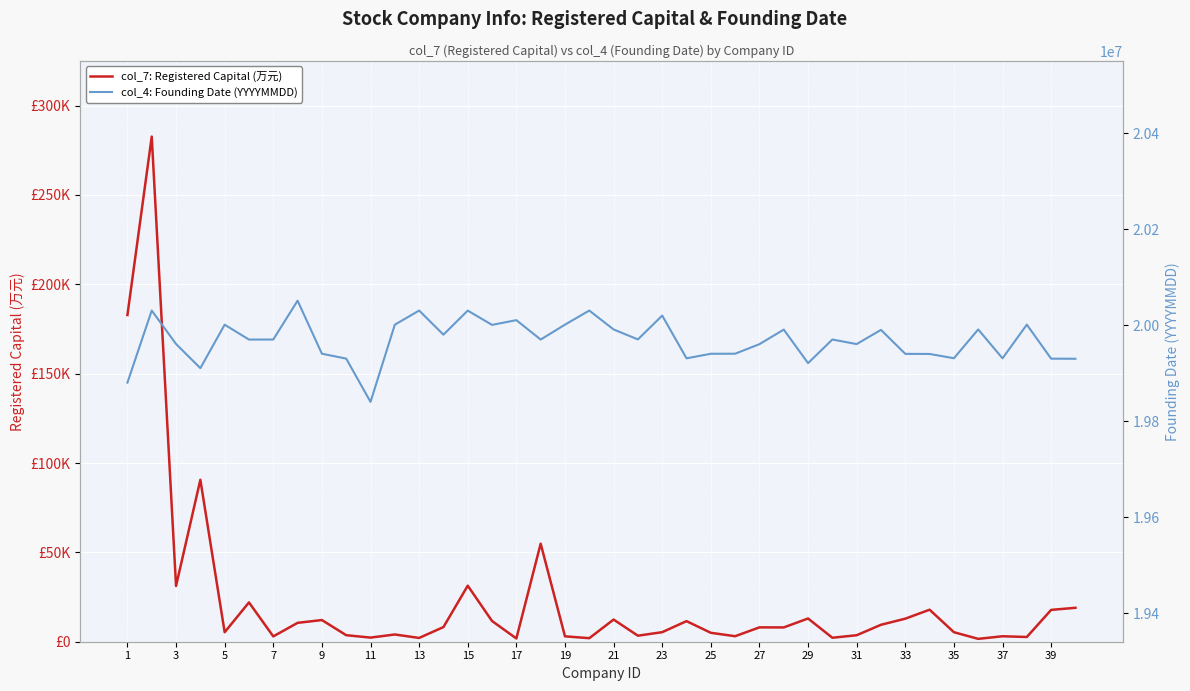

True or false: col_7: Registered Capital (万元) and col_4: Founding Date (YYYYMMDD) cross at least once.

False